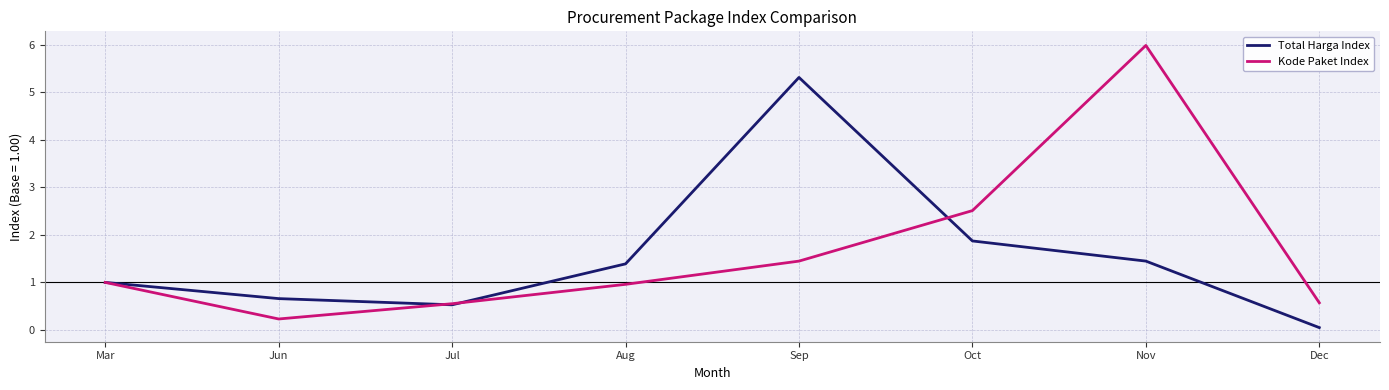

The Total Harga Index series shows 5.3 at Sep. True or false?

True